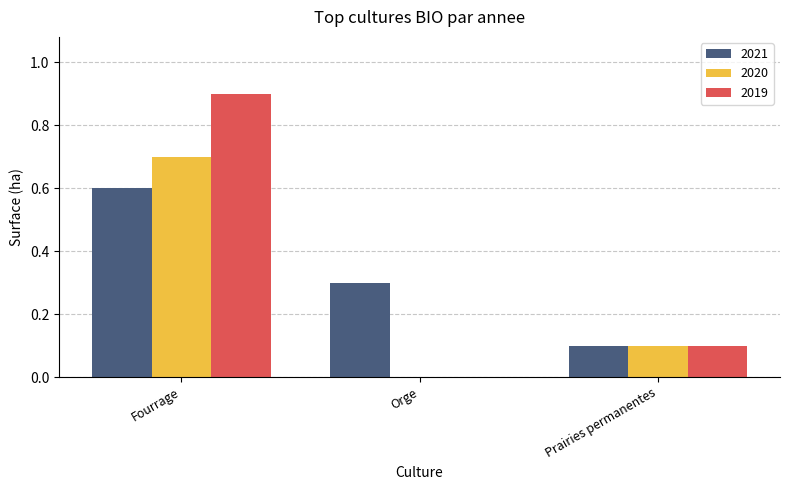

Which series changed the most between Fourrage and Prairies permanentes?

2019